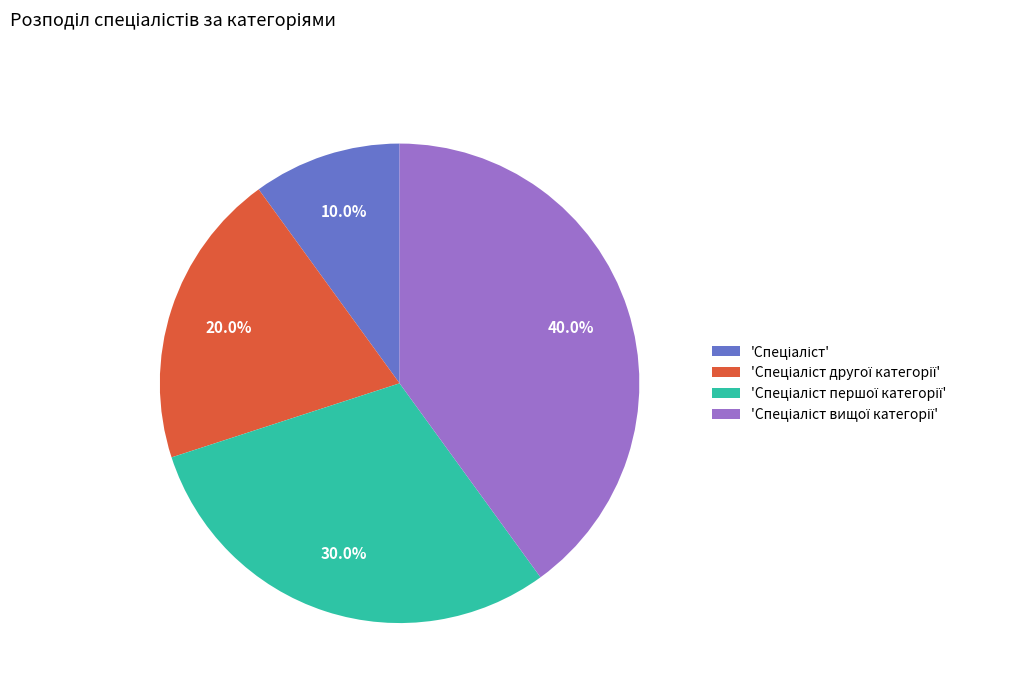

Does any single category account for the majority?

No